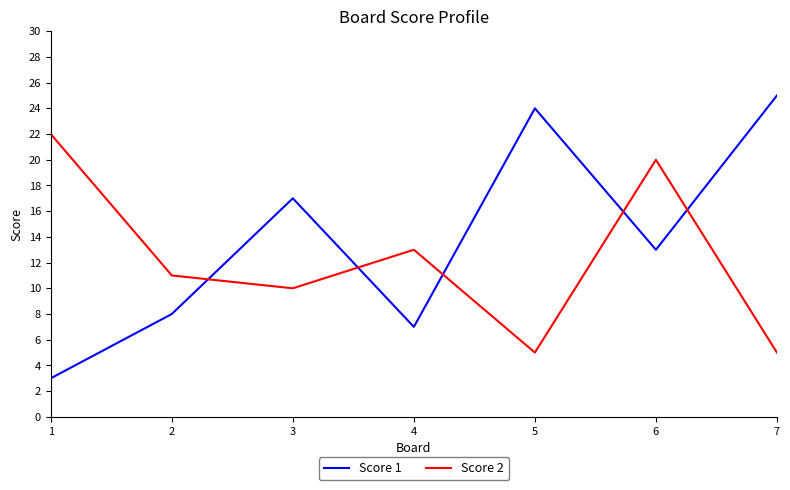

Reading right to left, extract all data points from this chart.

Score 1: 25	13	24	7	17	8	3
Score 2: 5	20	5	13	10	11	22